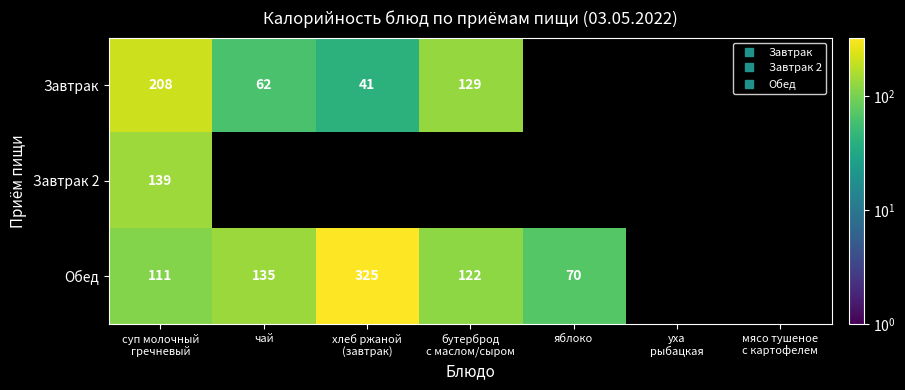

Is the value of Завтрак 2 at яблоко greater than the value of Обед at уха рыбацкая?

No